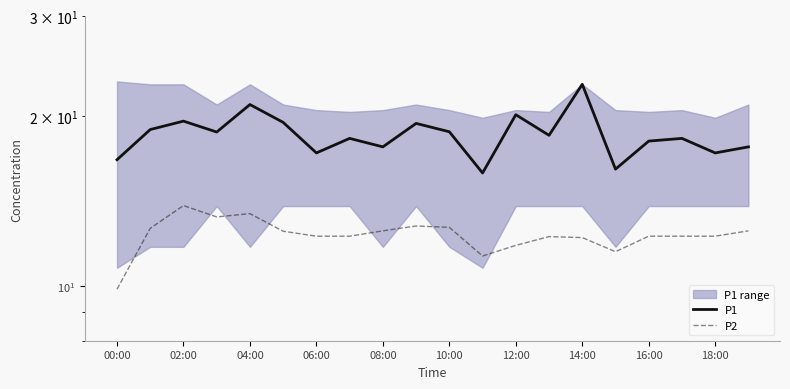

What is the value of the P2 point at the 3rd from the left?

13.9